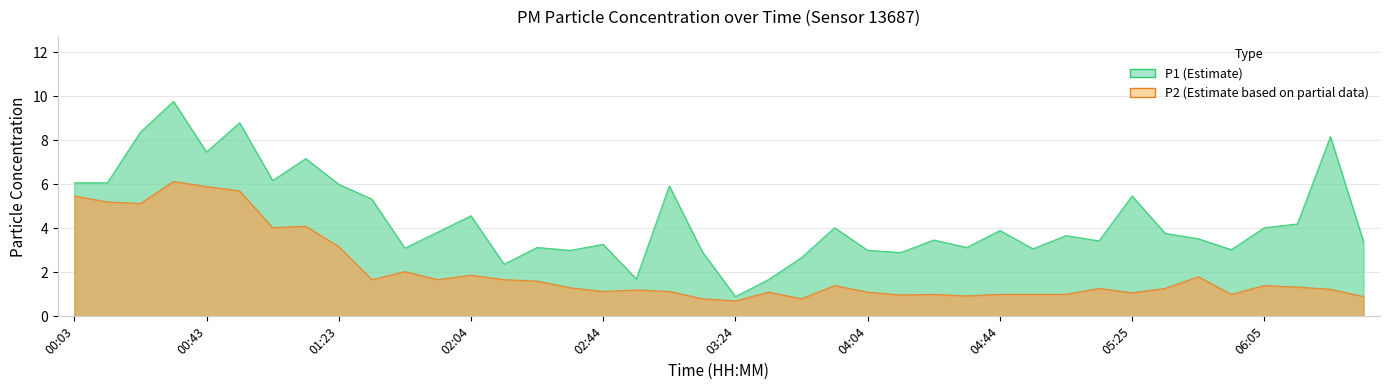

At which label does P1 first exceed 3?

00:03